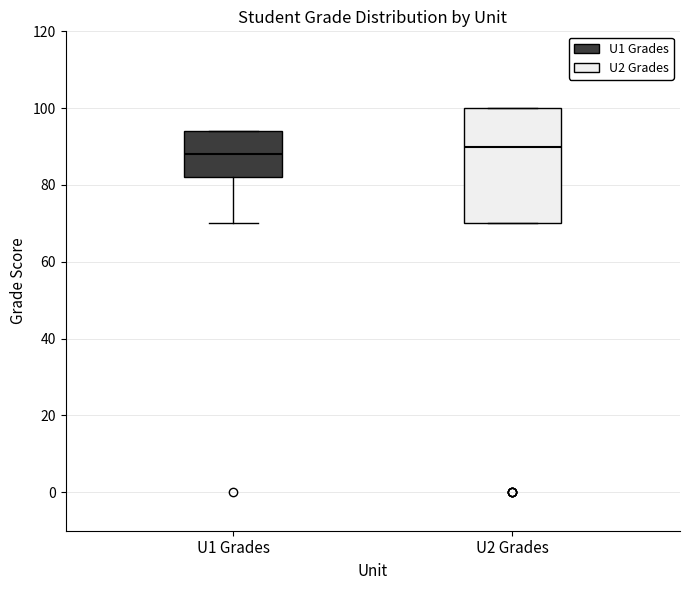

Reading left to right, transcribe this box plot: for each box, give where its median line is, the range the box spans, and where its two whiskers end, as read against the y-axis. The values are not printed on the chart, so give them approximately, as read against the axis.

U1 Grades: median 88, box 82 to 94, whiskers 70 to 94
U2 Grades: median 90, box 70 to 100, whiskers 70 to 100